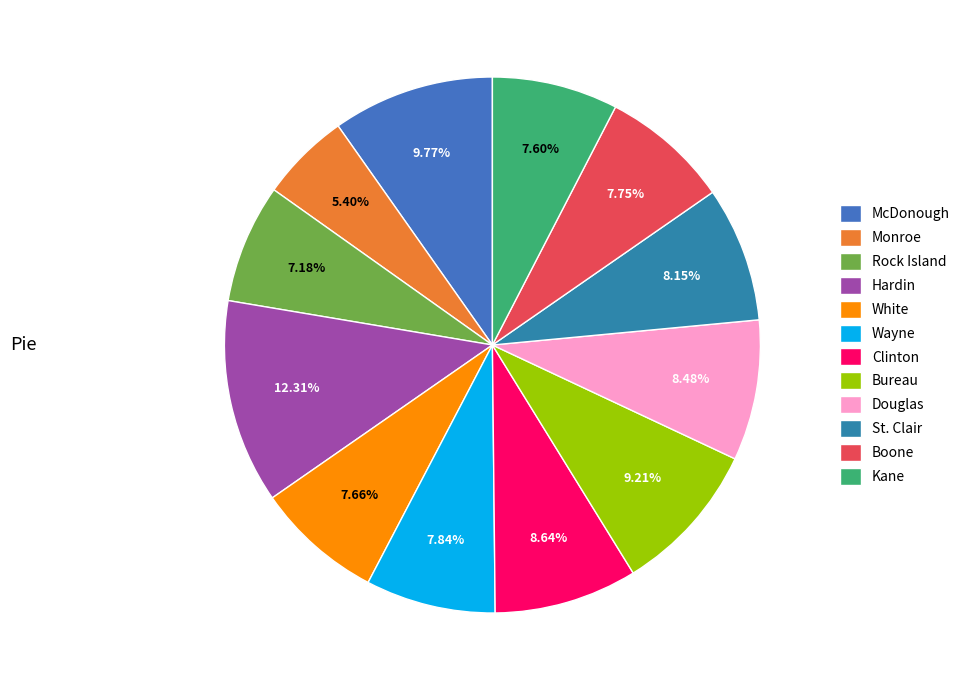

To the nearest percent, what is the average slice percentage?

8%